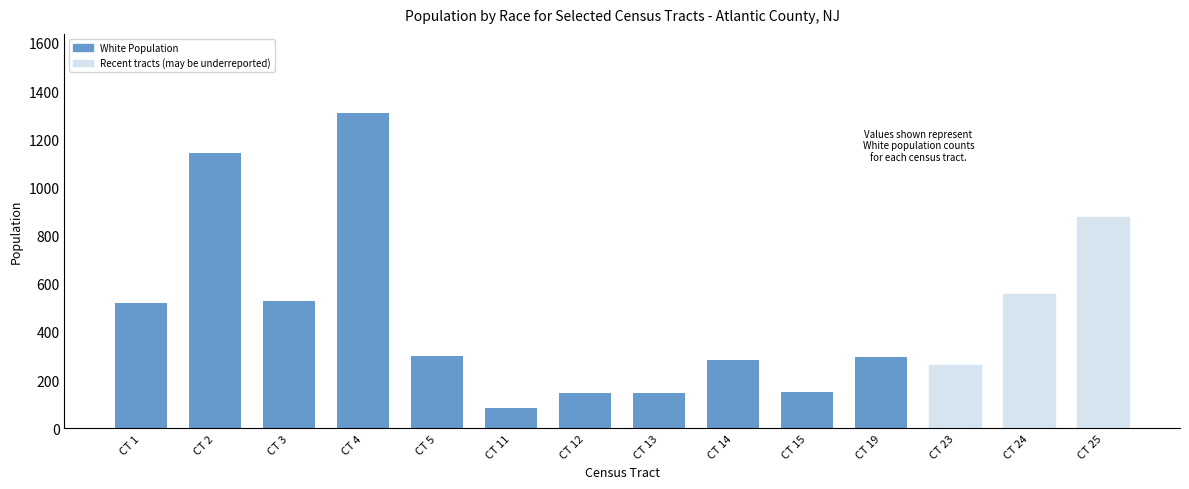

The value at CT 3 is 528. True or false?

True